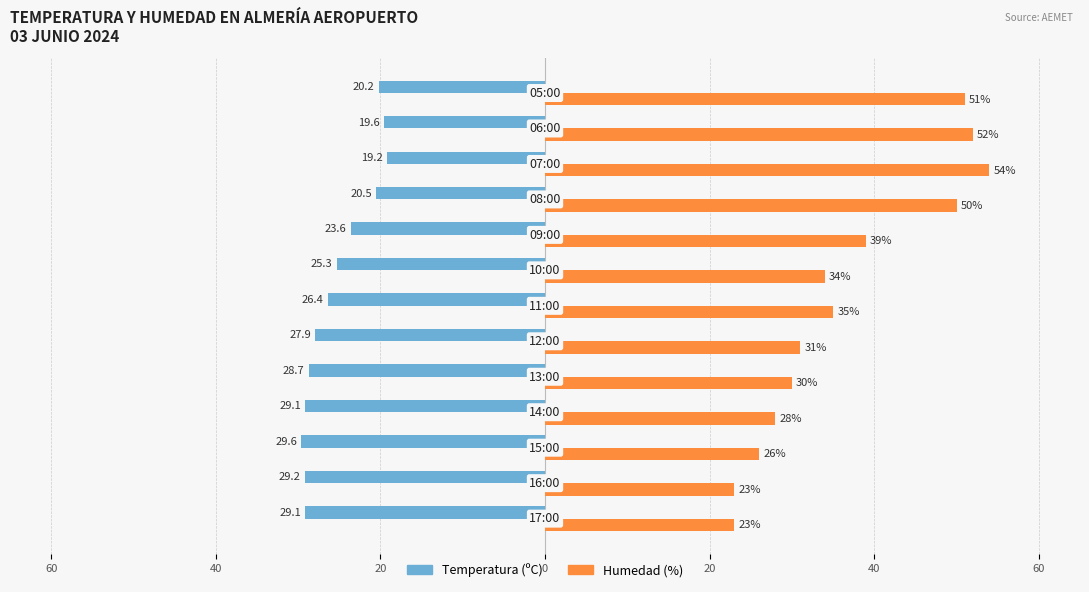

What is the average value of the Humedad (%) series?

36.6